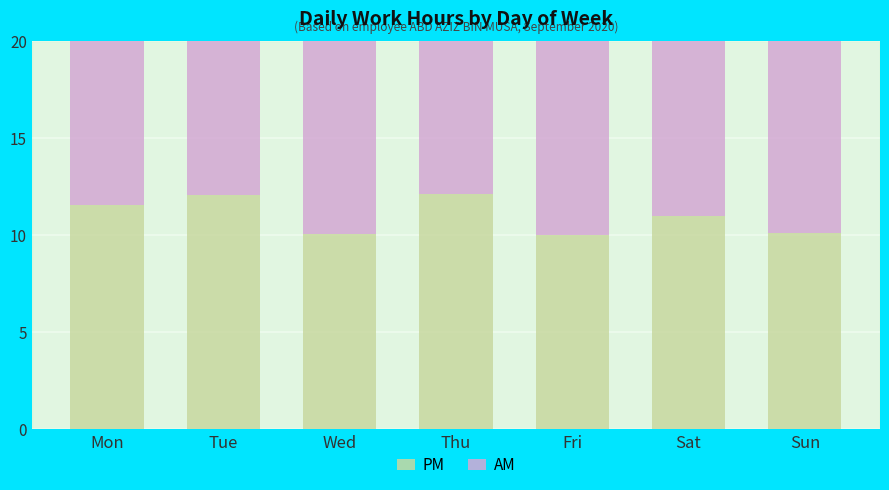

Reading left to right, list all the values displayed in this chart.

PM: 11.5	12.1	10.1	12.2	10.0	11.0	10.1
AM: 12.3	12.2	10.0	12.6	10.1	13.8	10.4